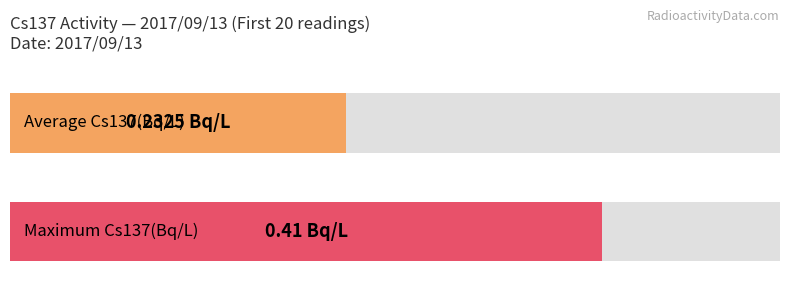

What is the average value?

0.2